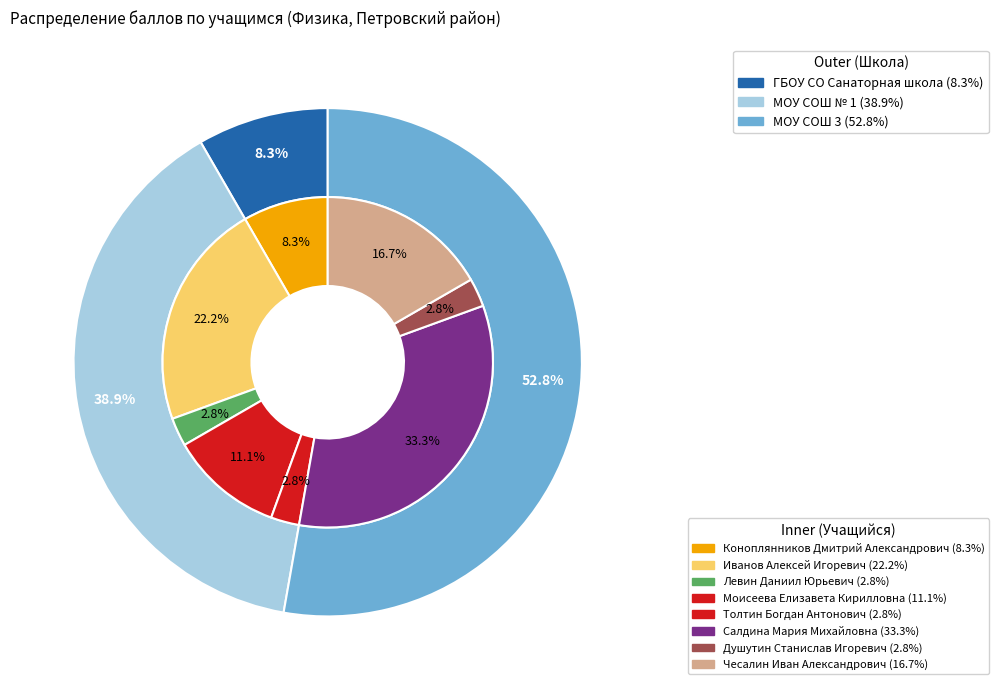

Which category has the biggest portion of the pie?

Салдина Мария Михайловна